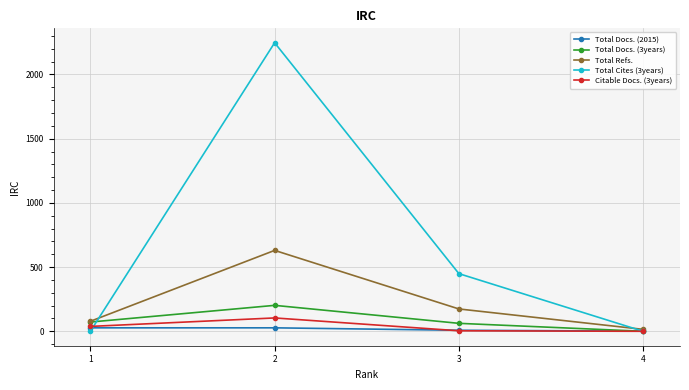

The value of Total Docs. (2015) at 3 is 8. True or false?

True